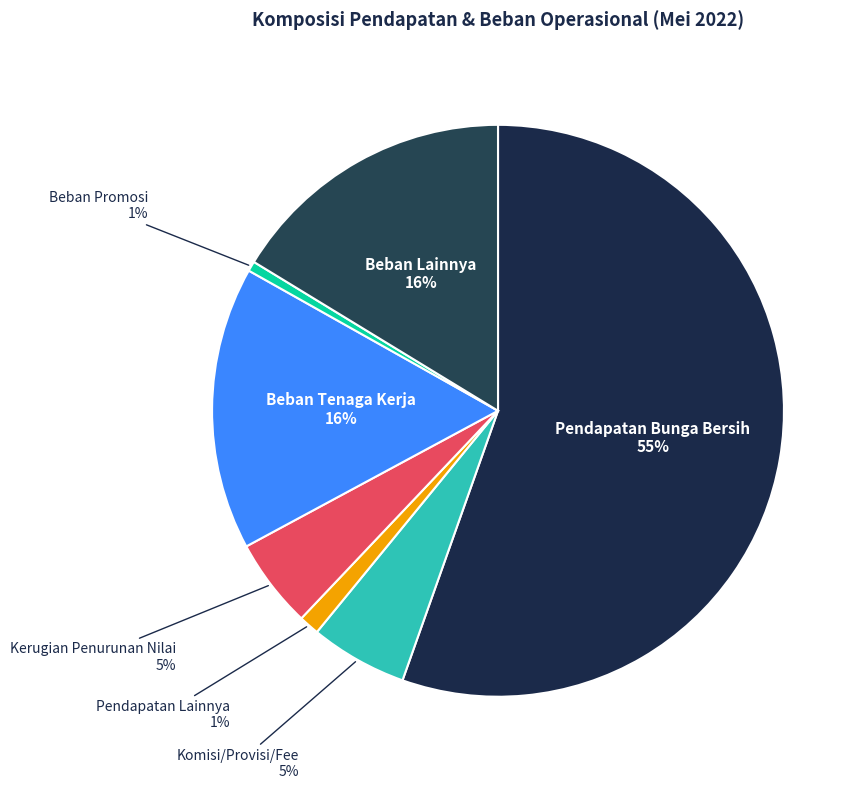

Which category has the biggest portion of the pie?

Pendapatan Bunga Bersih